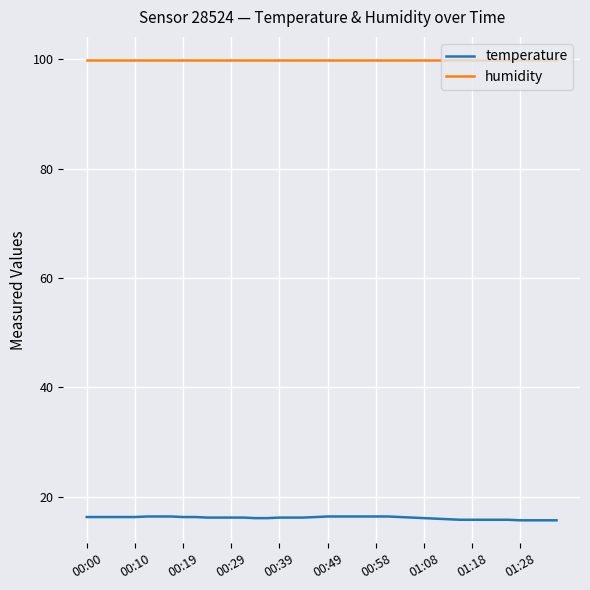

Which series has the largest range (max minus min)?

temperature